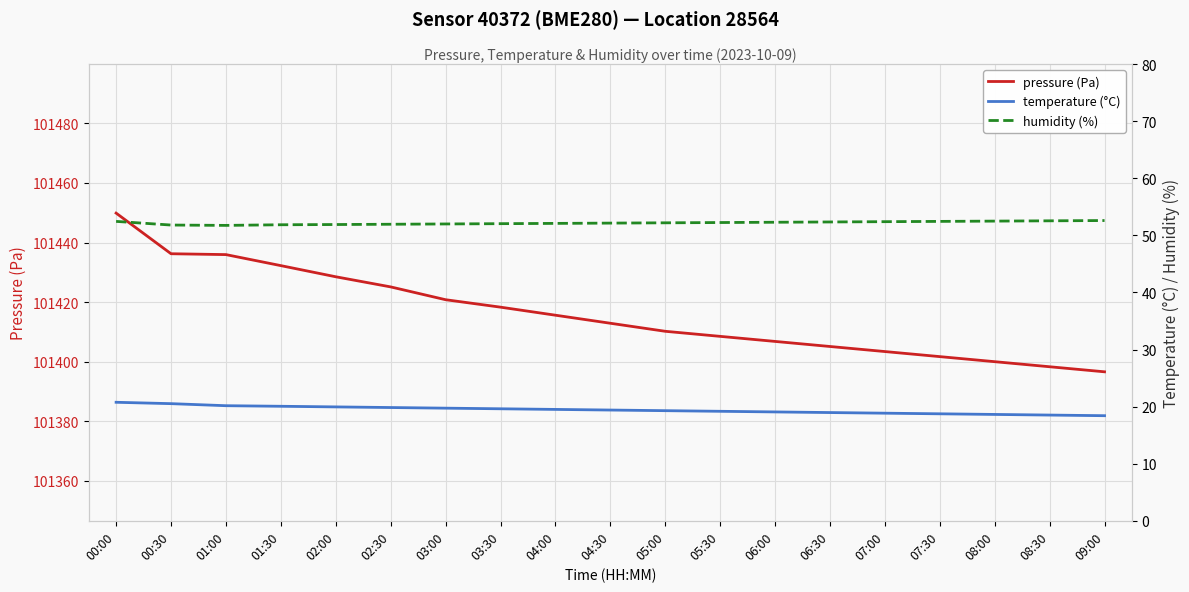

What is the highest value of the temperature (°C) series?

20.8